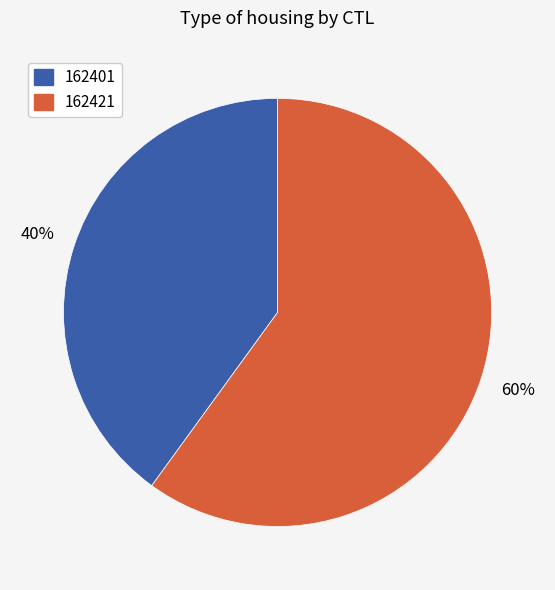

Rank the categories by value from highest to lowest.

162421, 162401